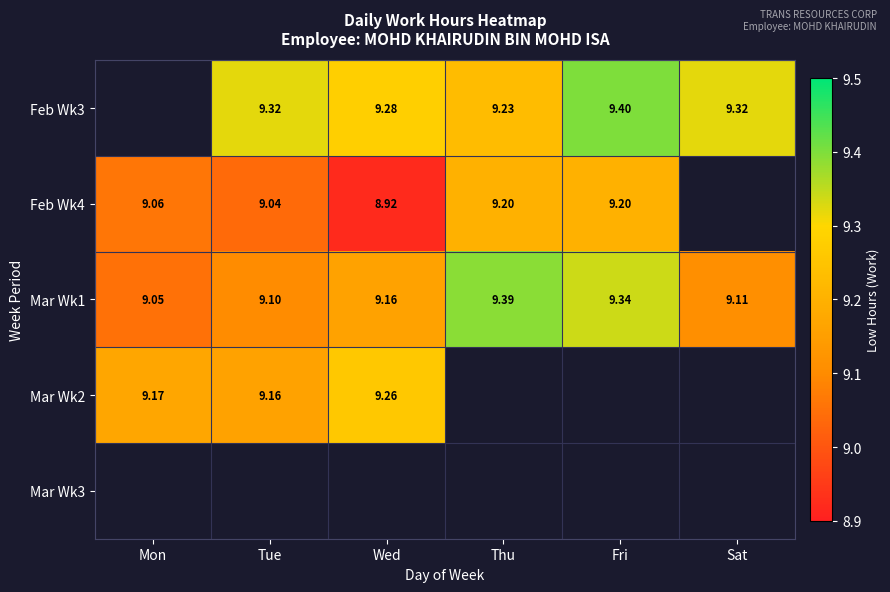

Count the number of categories in the chart.

6